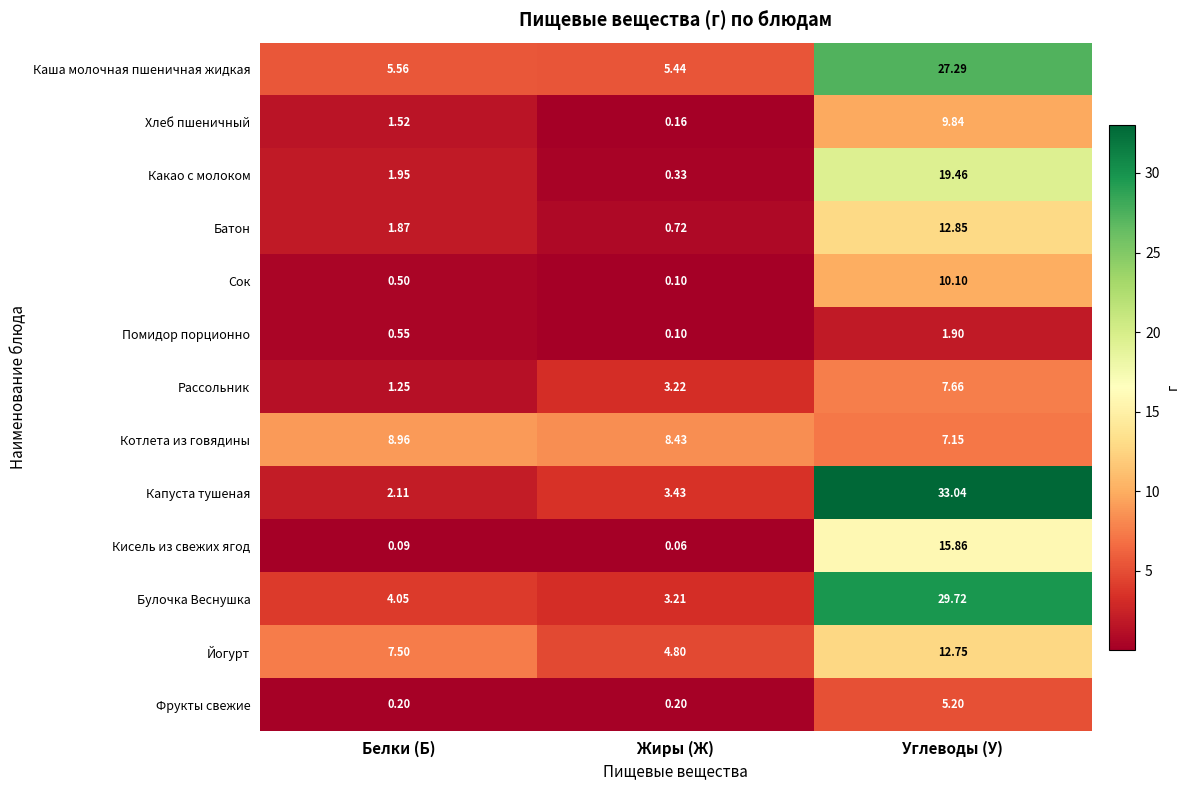

At which label does Фрукты свежие reach its peak?

Углеводы (У)